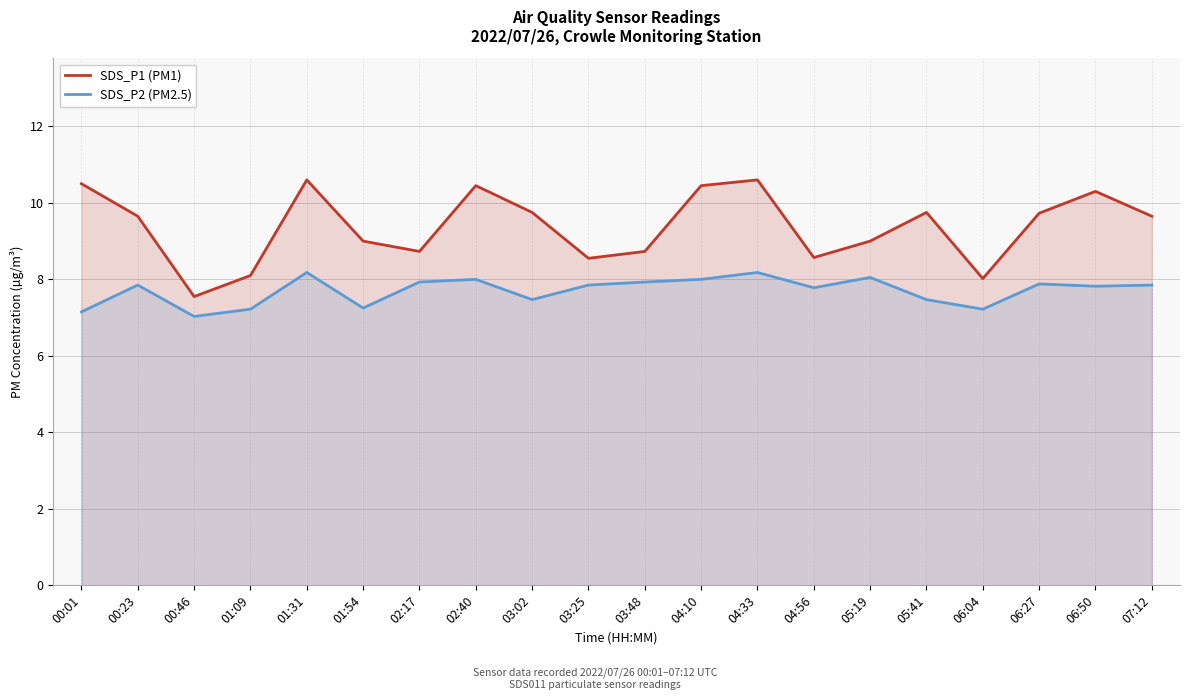

What is the label of the 2nd point from the left?

00:23